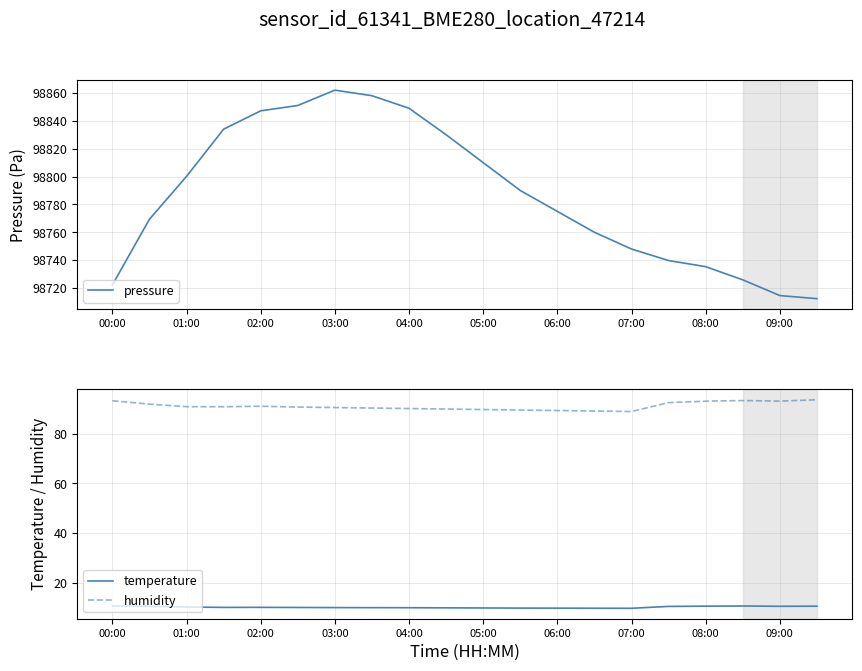

Reading left to right, extract all data points from this chart.

pressure: 98722.2	98769.4	98800.1	98834.0	98847.2	98851.0	98862.0	98858.0	98849.0	98830.0	98810.0	98790.0	98775.0	98760.0	98748.0	98739.7	98735.3	98725.9	98714.6	98712.4
temperature: 10.8	10.6	10.3	10.2	10.2	10.2	10.1	10.1	10.1	10.0	9.9	9.9	9.9	9.8	9.8	10.6	10.7	10.8	10.6	10.7
humidity: 93.2	91.9	90.8	90.8	91.0	90.7	90.5	90.3	90.1	89.9	89.7	89.5	89.3	89.1	88.9	92.5	93.1	93.3	93.1	93.6